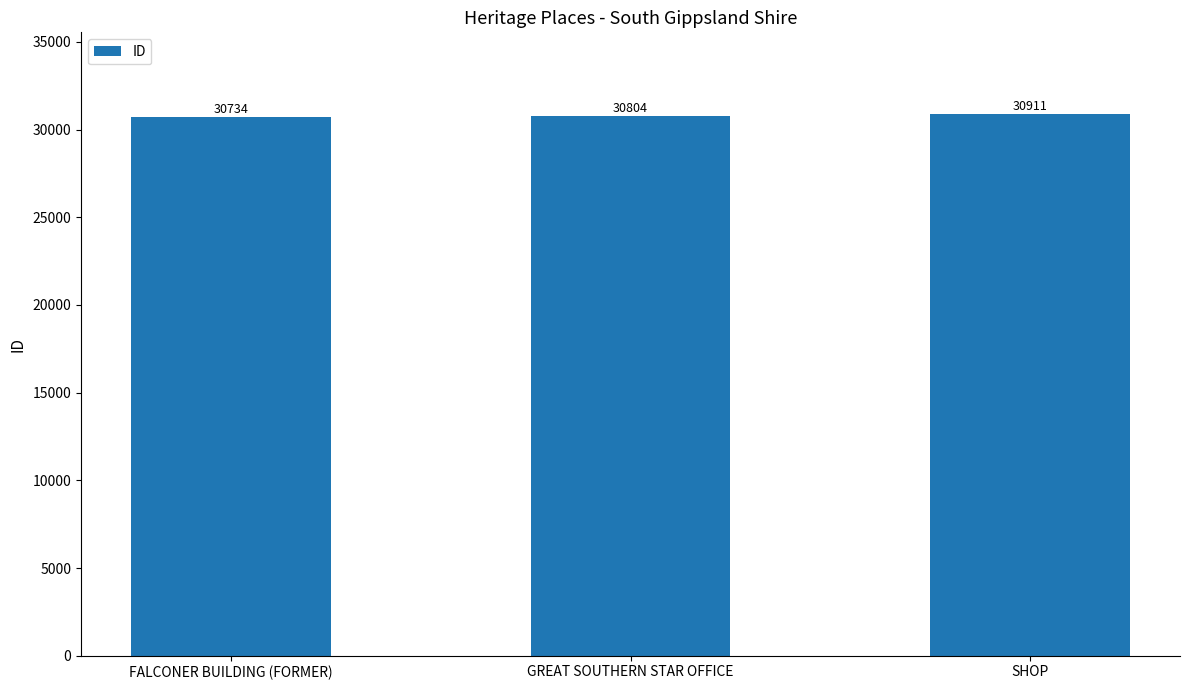

List the labels in order of value, smallest first.

FALCONER BUILDING (FORMER), GREAT SOUTHERN STAR OFFICE, SHOP